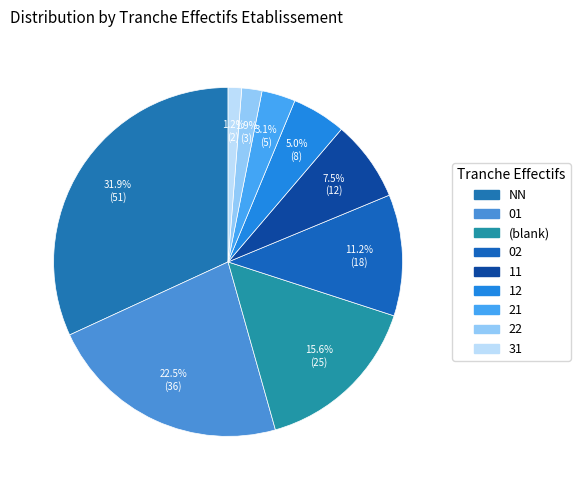

What is the smallest slice in the pie chart?

31